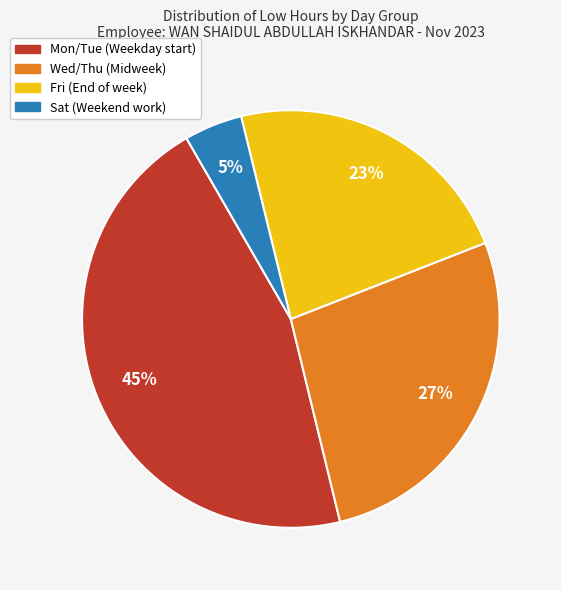

How many slices are in this pie chart?

4